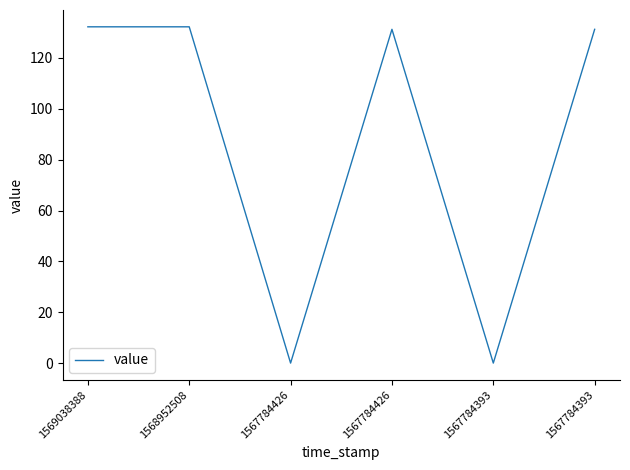

What is the greatest value displayed?

132.3